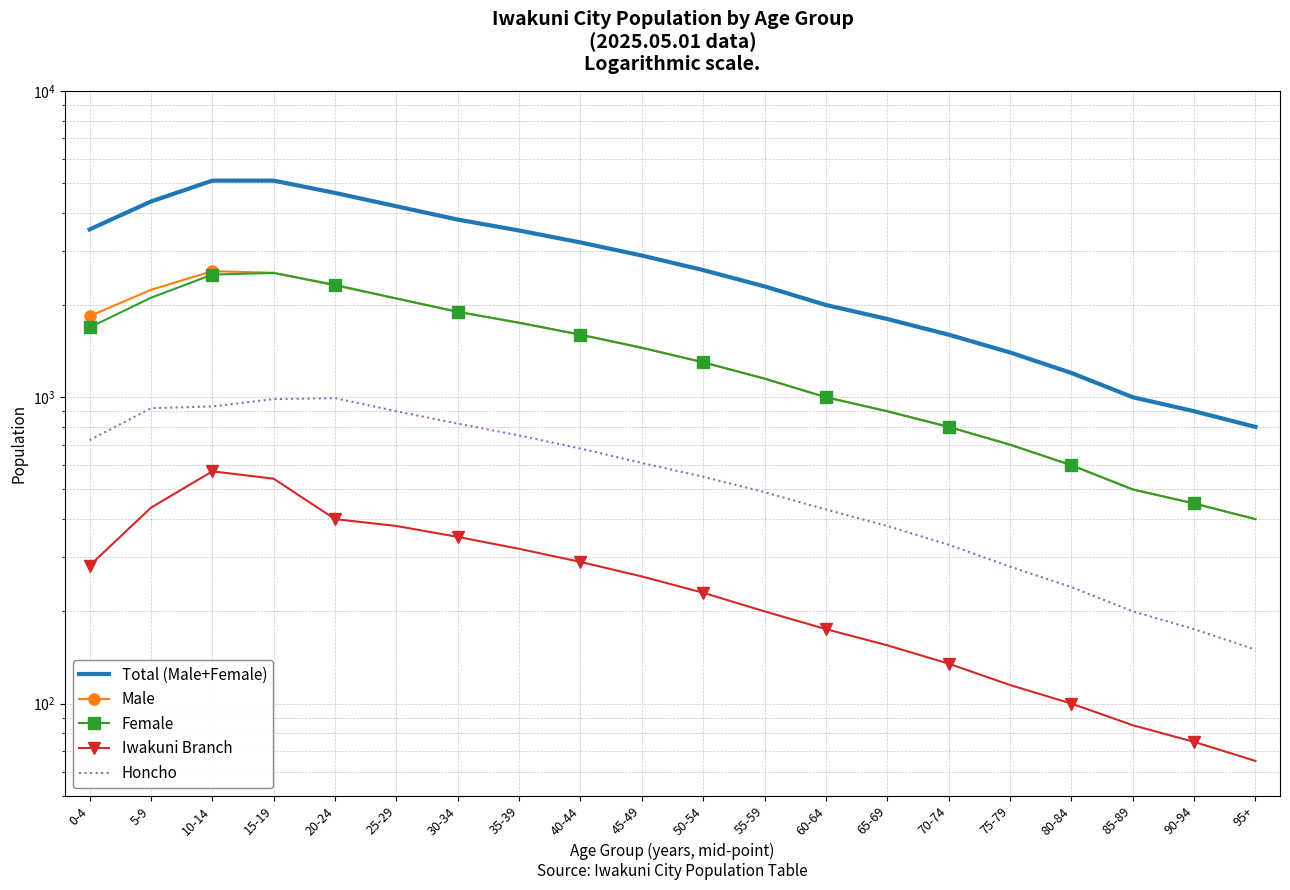

Reading left to right, what are all the values shown in this chart?

Total (Male+Female): 3530	4353	5093	5092	4643	4200	3800	3500	3200	2900	2600	2300	2000	1800	1600	1400	1200	1000	900	800
Male: 1840	2241	2579	2548	2316	2100	1900	1750	1600	1450	1300	1150	1000	900	800	700	600	500	450	400
Female: 1690	2112	2514	2544	2327	2100	1900	1750	1600	1450	1300	1150	1000	900	800	700	600	500	450	400
Iwakuni Branch: 282	436	573	542	400	380	350	320	290	260	230	200	175	155	135	115	100	85	75	65
Honcho: 724	921	933	986	993	900	820	750	680	610	550	490	430	380	330	280	240	200	175	150